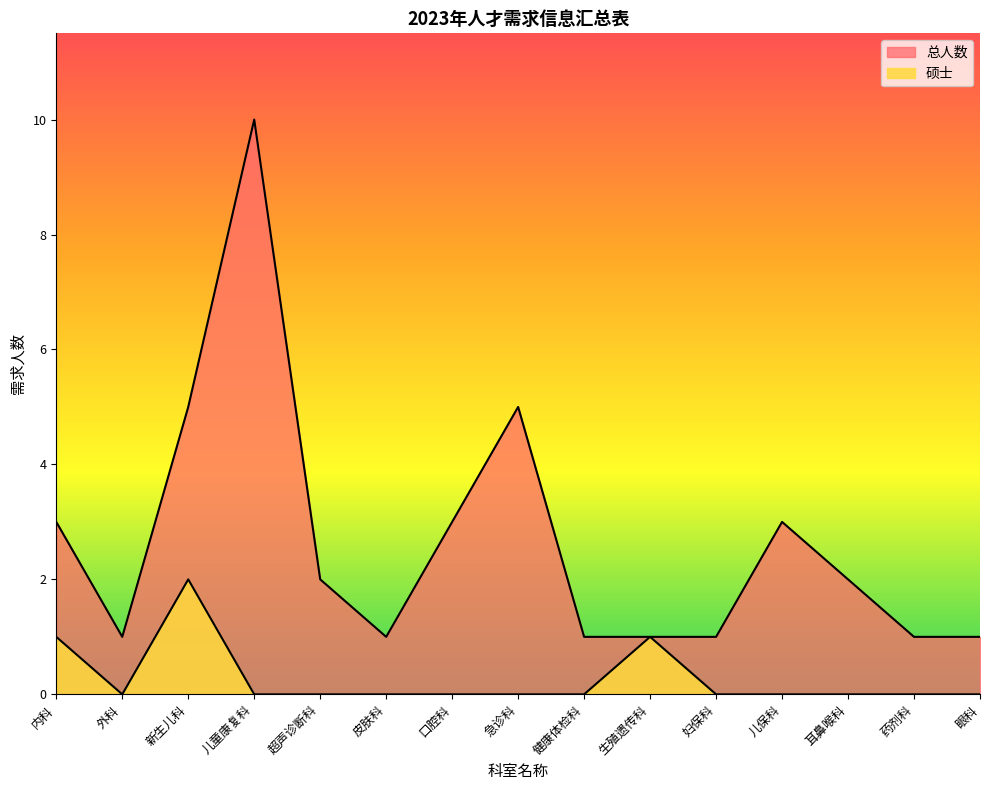

At which label is 总人数 closest to 5?

新生儿科